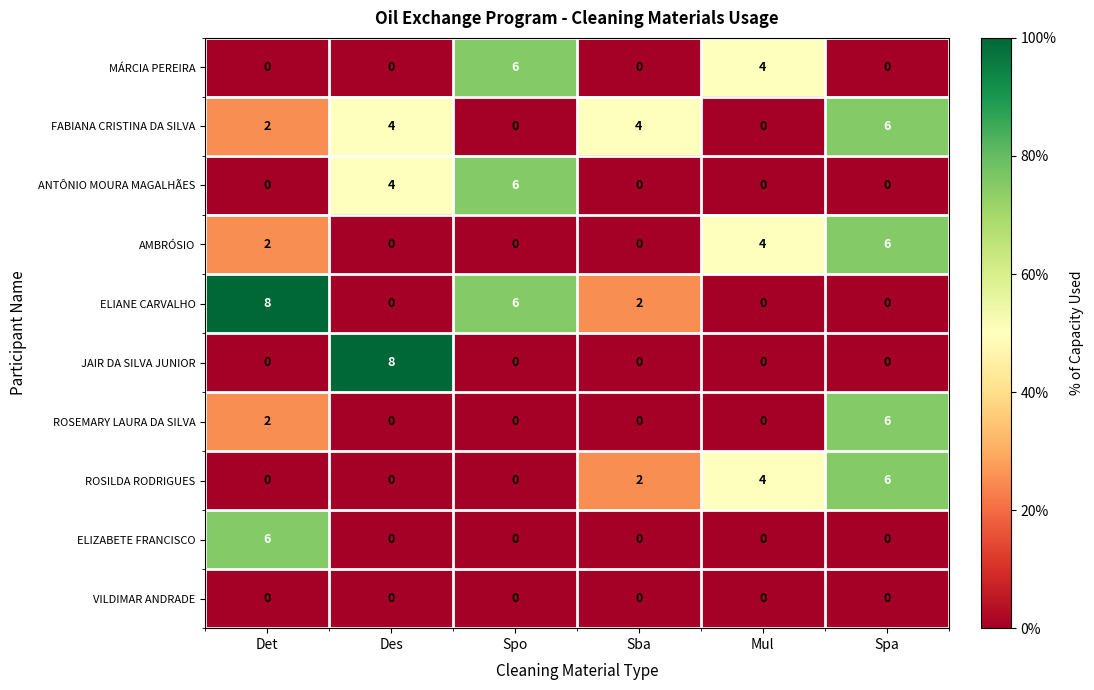

How many values in JAIR DA SILVA JUNIOR are above zero?

1